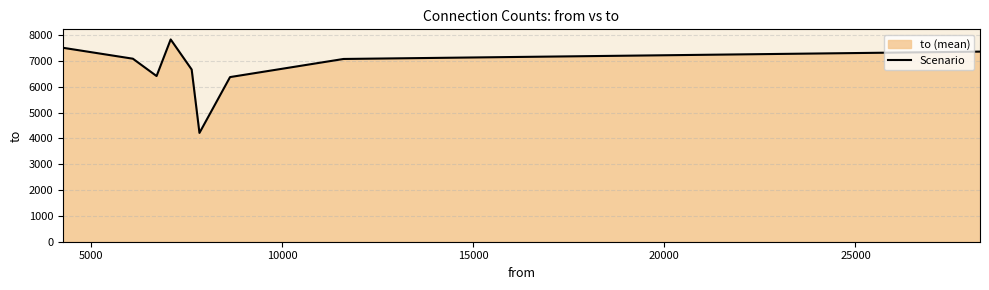

What is the maximum value shown in the chart?

7836.0